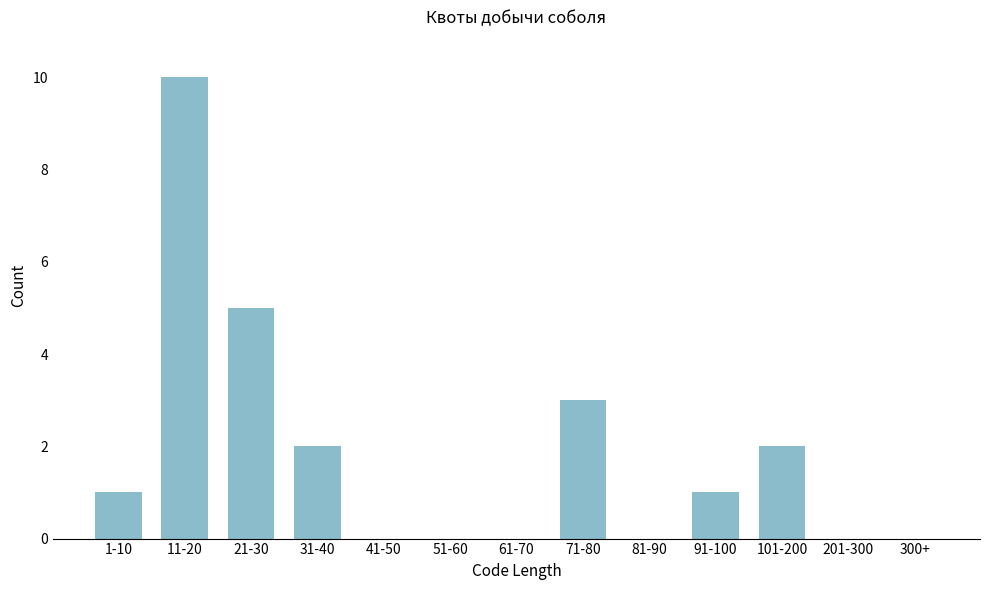

Reading left to right, list all the values displayed in this chart.

1-10=1	11-20=10	21-30=5	31-40=2	41-50=0	51-60=0	61-70=0	71-80=3	81-90=0	91-100=1	101-200=2	201-300=0	300+=0